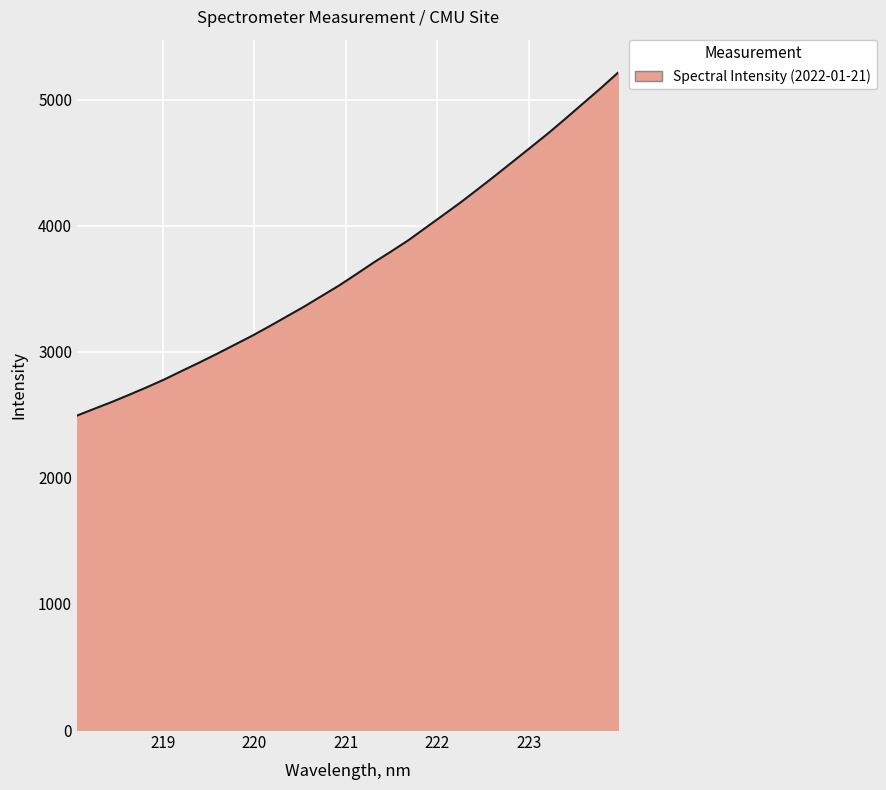

Reading right to left, list all the values displayed in this chart.

5214.6	5090.2	4971.0	4851.4	4734.1	4622.9	4512.5	4402.3	4294.4	4187.9	4087.2	3987.3	3886.9	3796.6	3709.2	3616.3	3525.1	3441.7	3358.2	3279.4	3201.0	3125.0	3053.9	2982.9	2914.4	2847.9	2780.6	2718.7	2659.6	2602.2	2548.3	2493.7